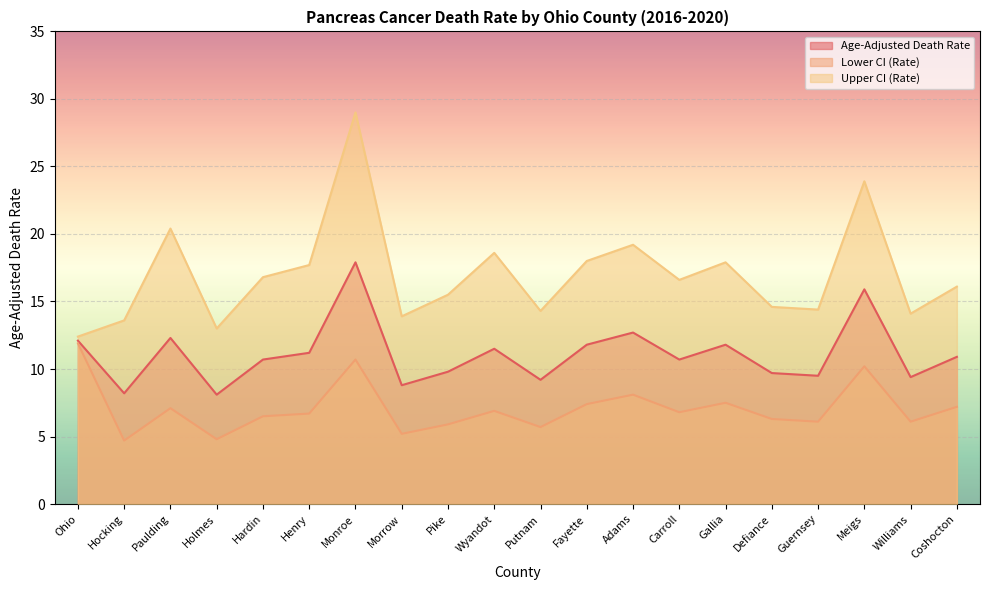

Which category has the highest value across all series?

Monroe